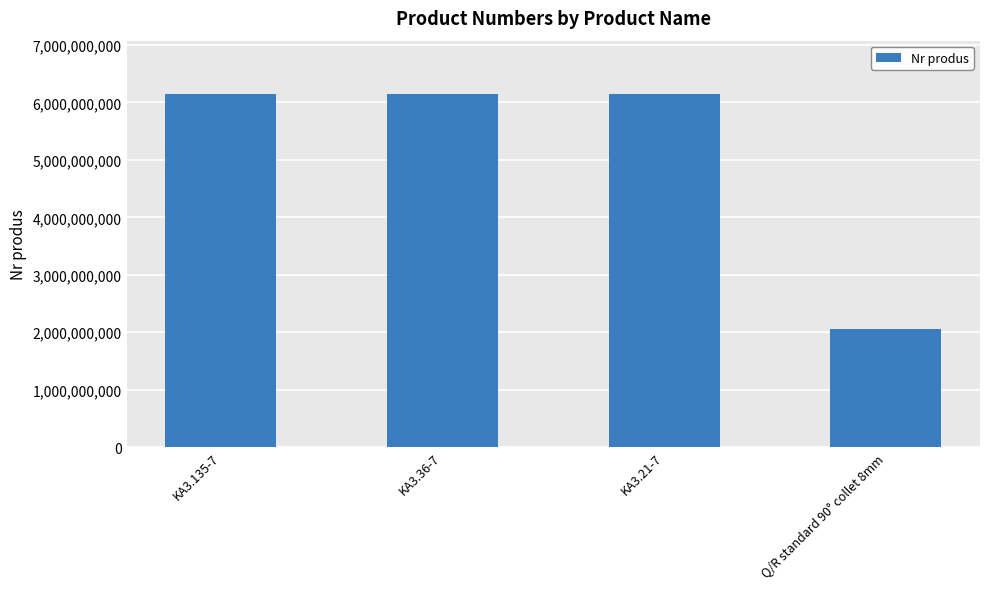

At which category does the chart reach its minimum across all series?

Q/R standard 90° collet 8mm